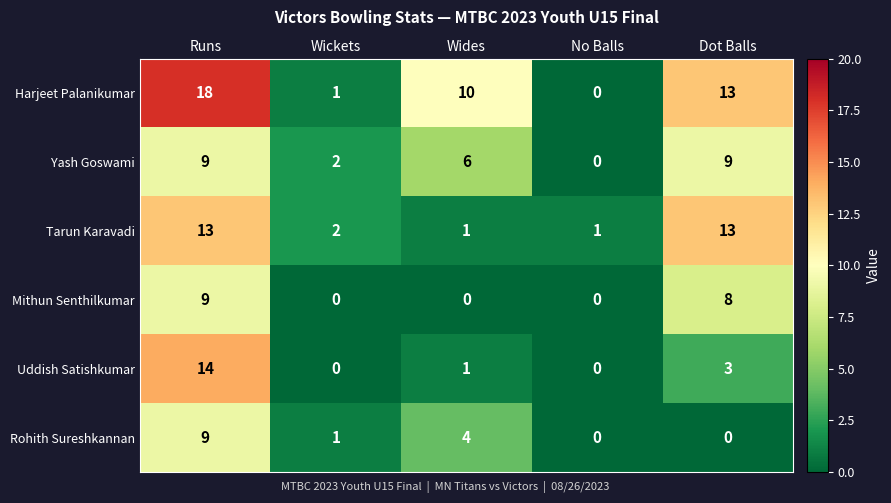

How many categories are shown in the chart?

5